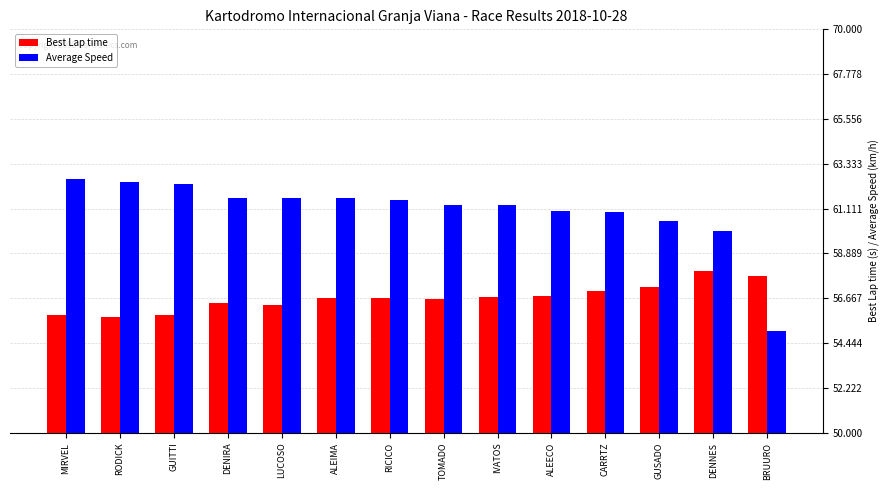

At how many categories does at least one series exceed 58?

13